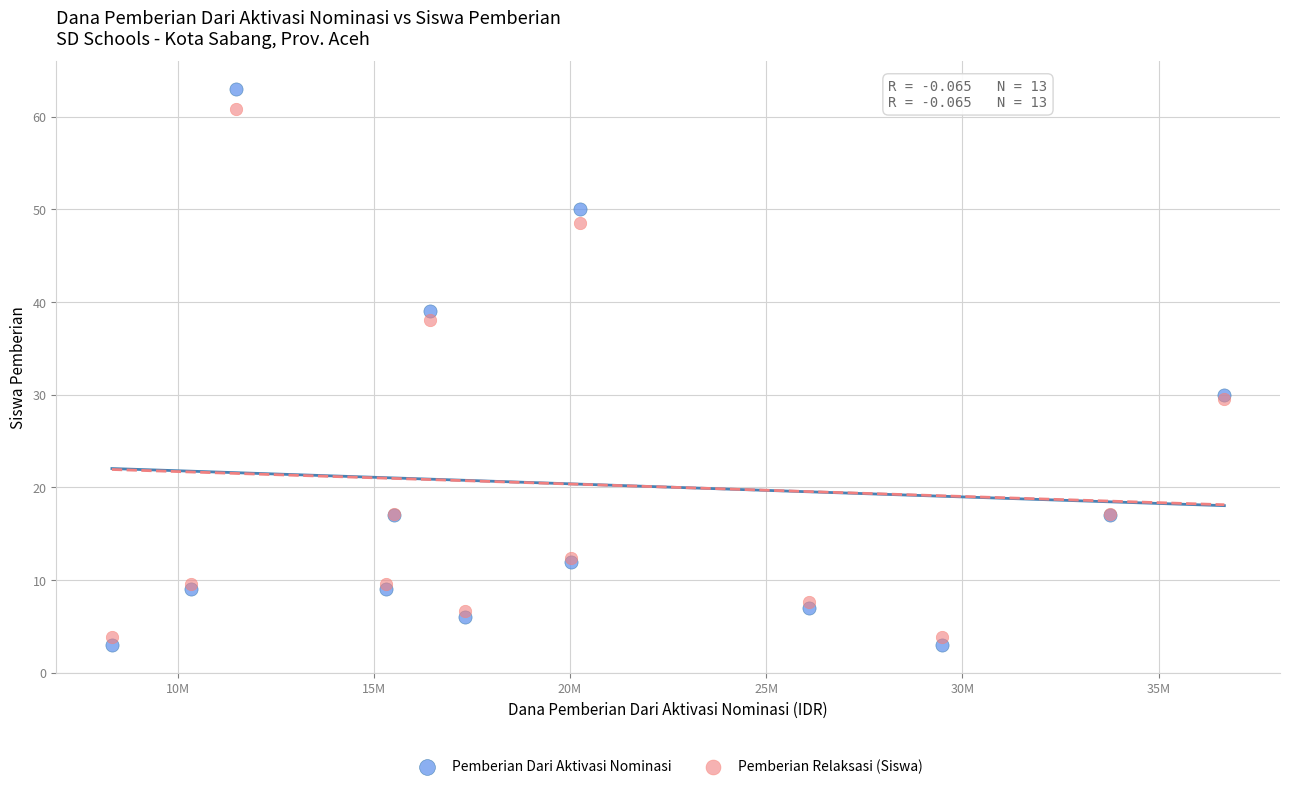

Which series reaches the maximum Y coordinate?

Pemberian Dari Aktivasi Nominasi